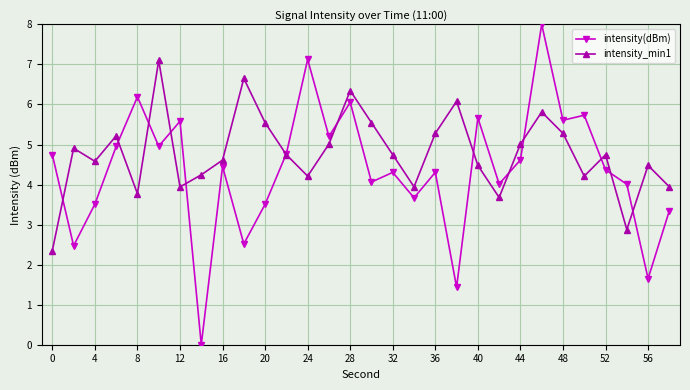

List the series in order of their overall mean, highest first.

intensity_min1, intensity(dBm)